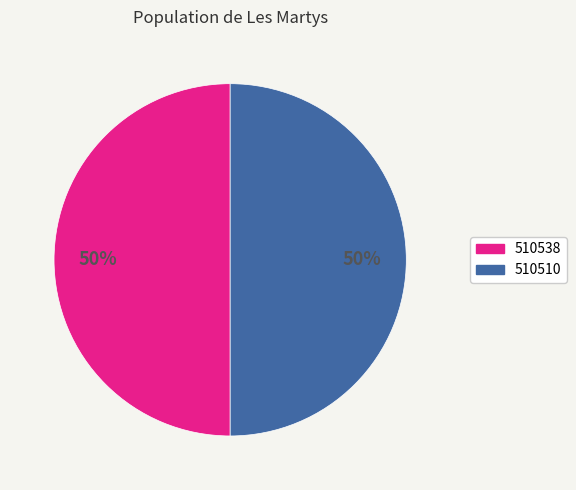

What percentage is the 510510 slice, to the nearest percent?

50%